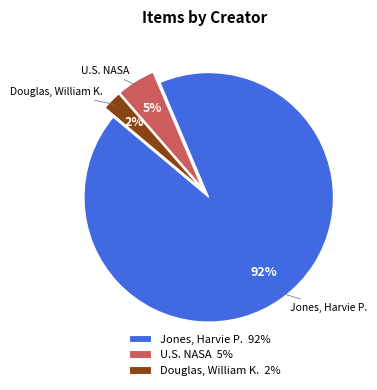

Does Jones, Harvie P. 92% represent more than half of the total?

Yes